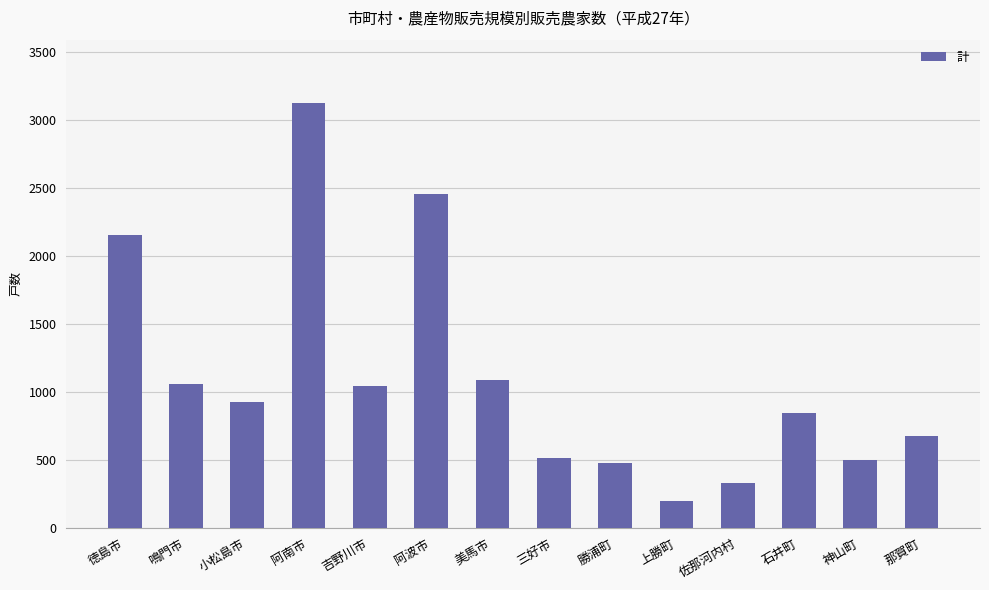

What is the ratio of the value at 神山町 to the value at 阿南市?

0.2